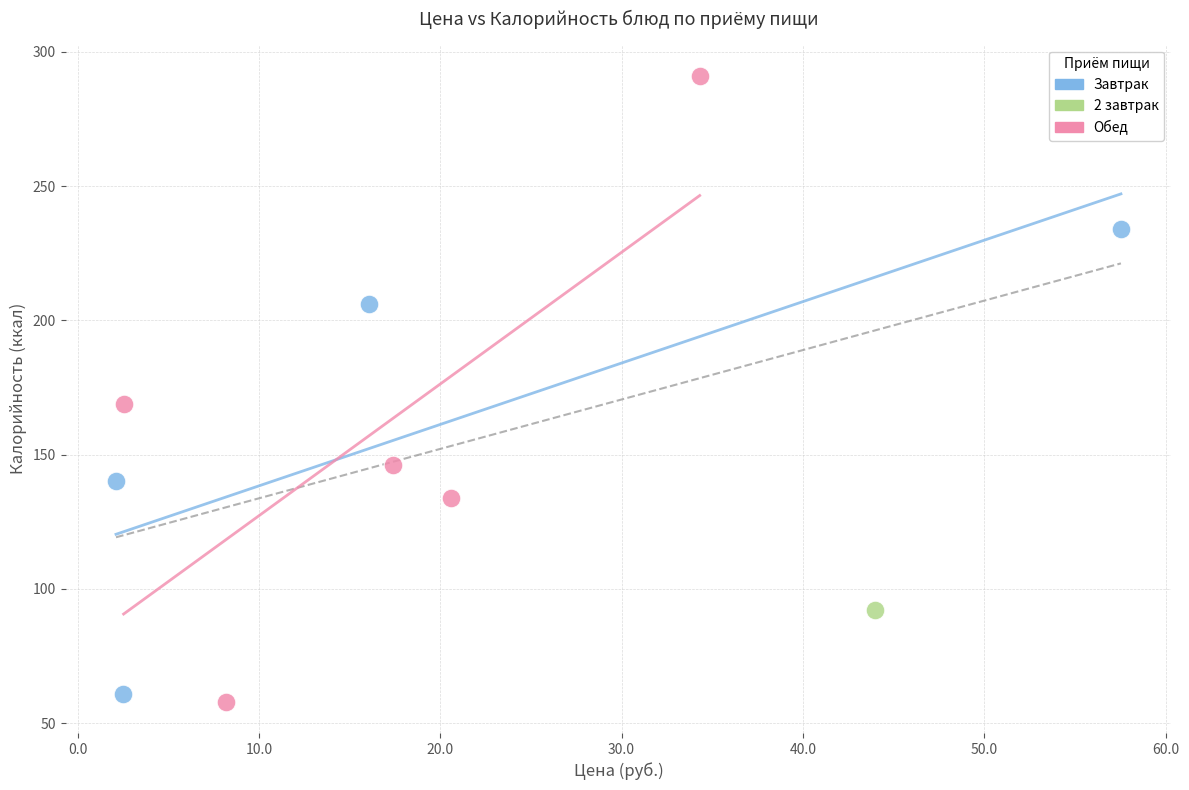

What are all the series names shown in the legend?

Завтрак, 2 завтрак, Обед